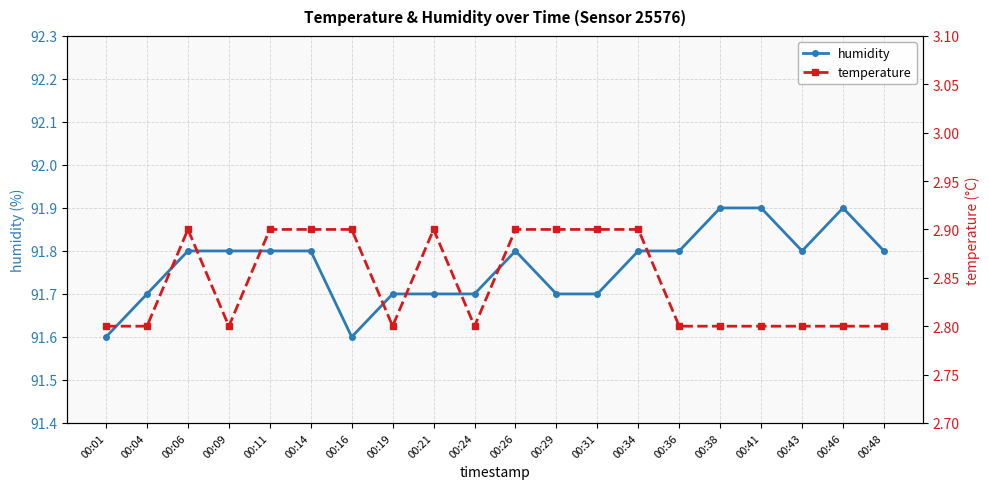

Which series changed the most between 00:16 and 00:31?

humidity